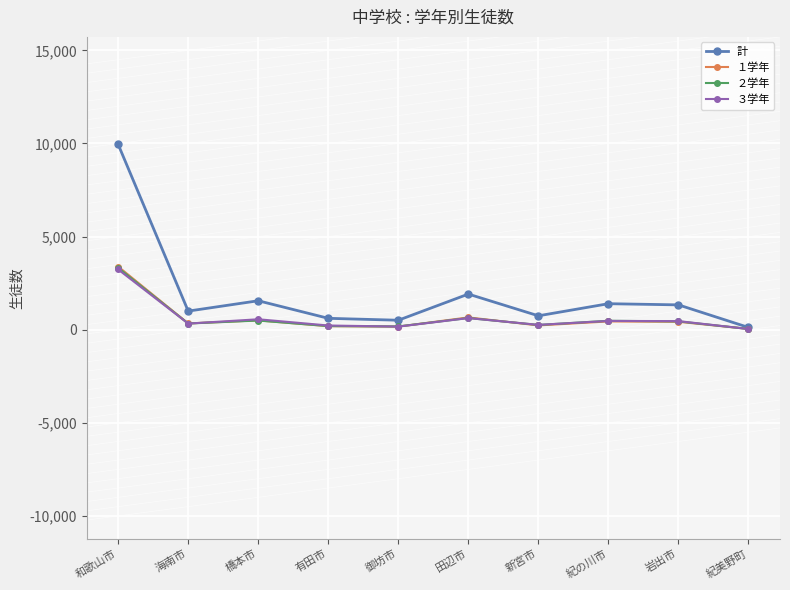

What is the difference between the maximum and minimum values in the ２学年 series?

3283